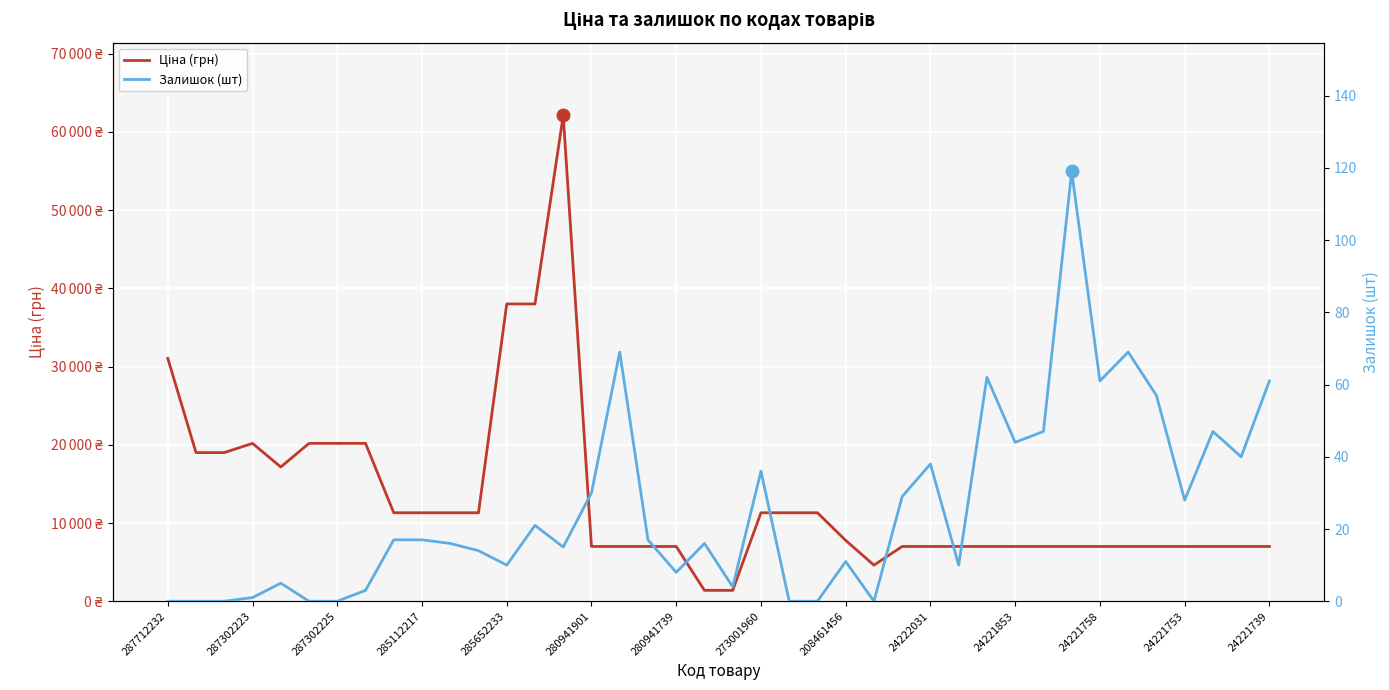

How many data points does each series have?

40